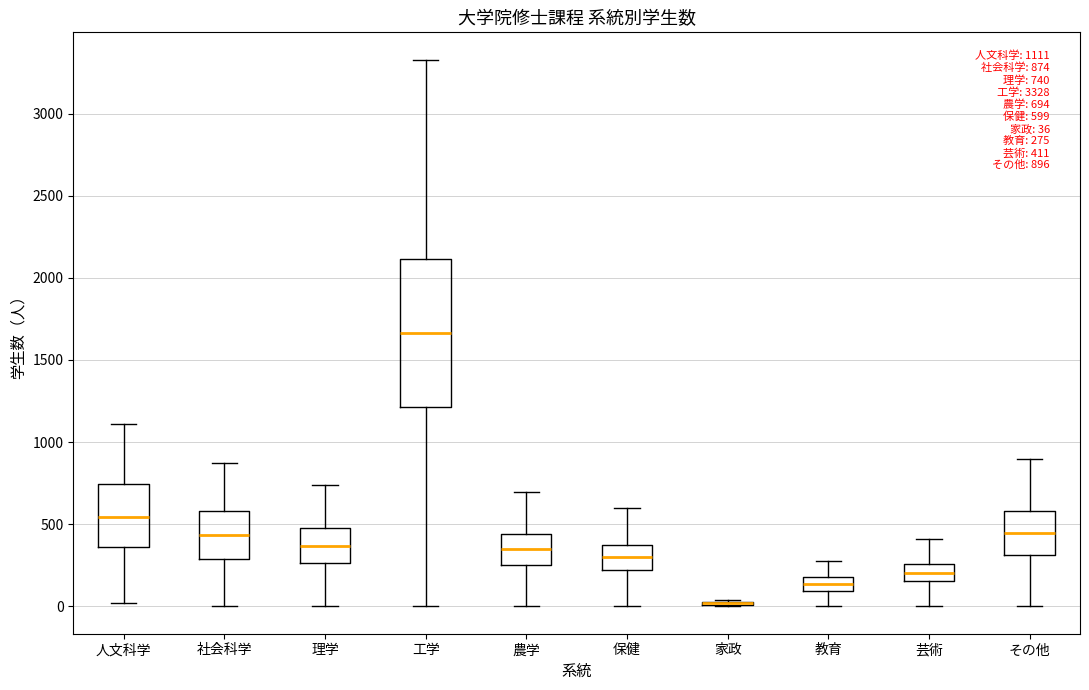

Comparing the boxes themselves (not the whiskers), which one is the tallest?

工学